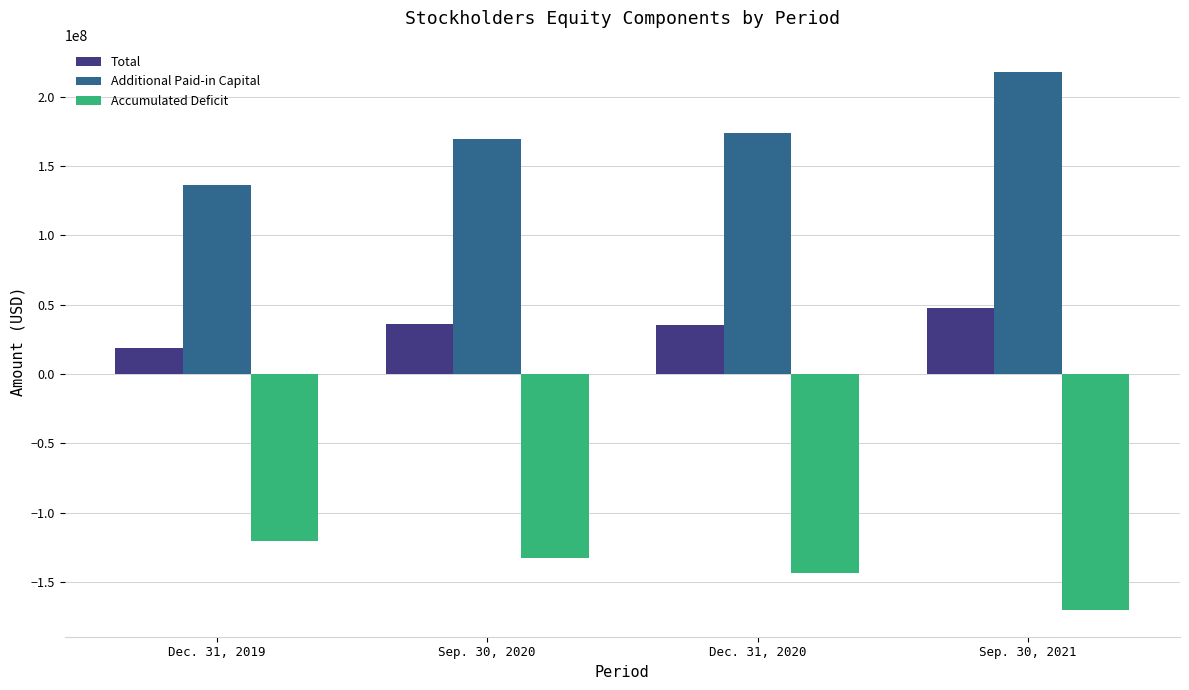

Which series has the largest range (max minus min)?

Additional Paid-in Capital